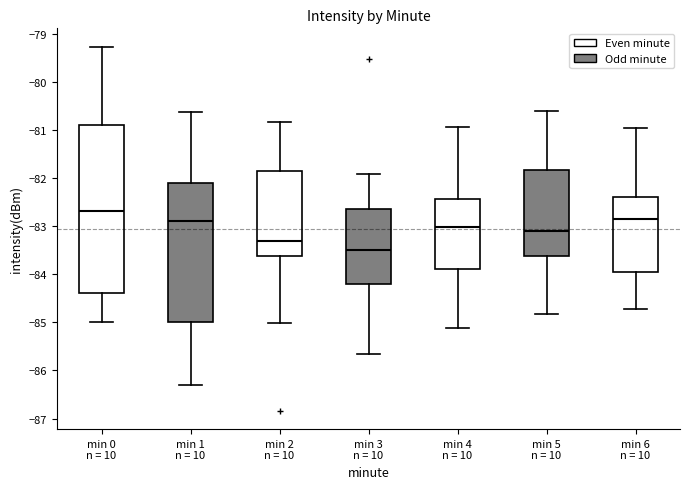

Which box has the highest median line?

min 0 n = 10